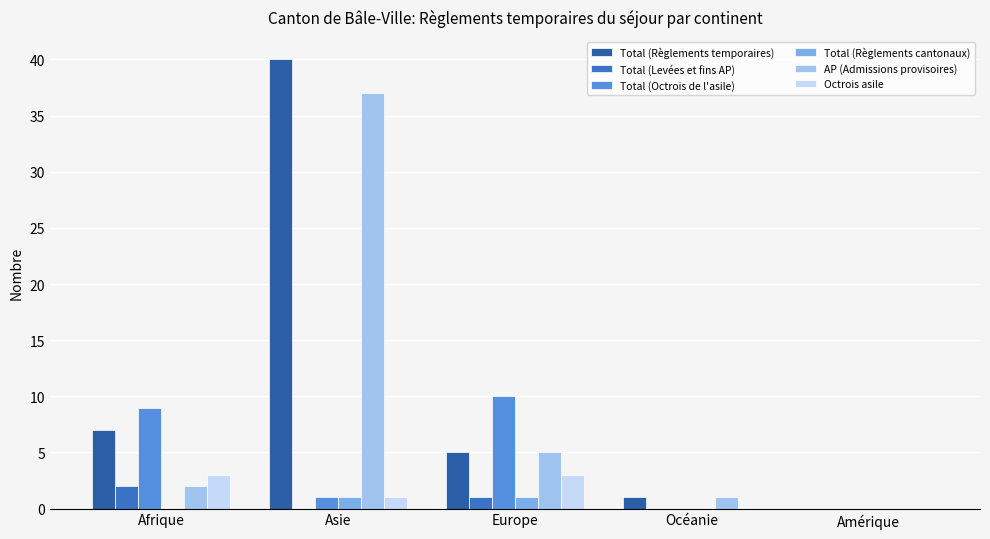

Which category has the highest value across all series?

Asie